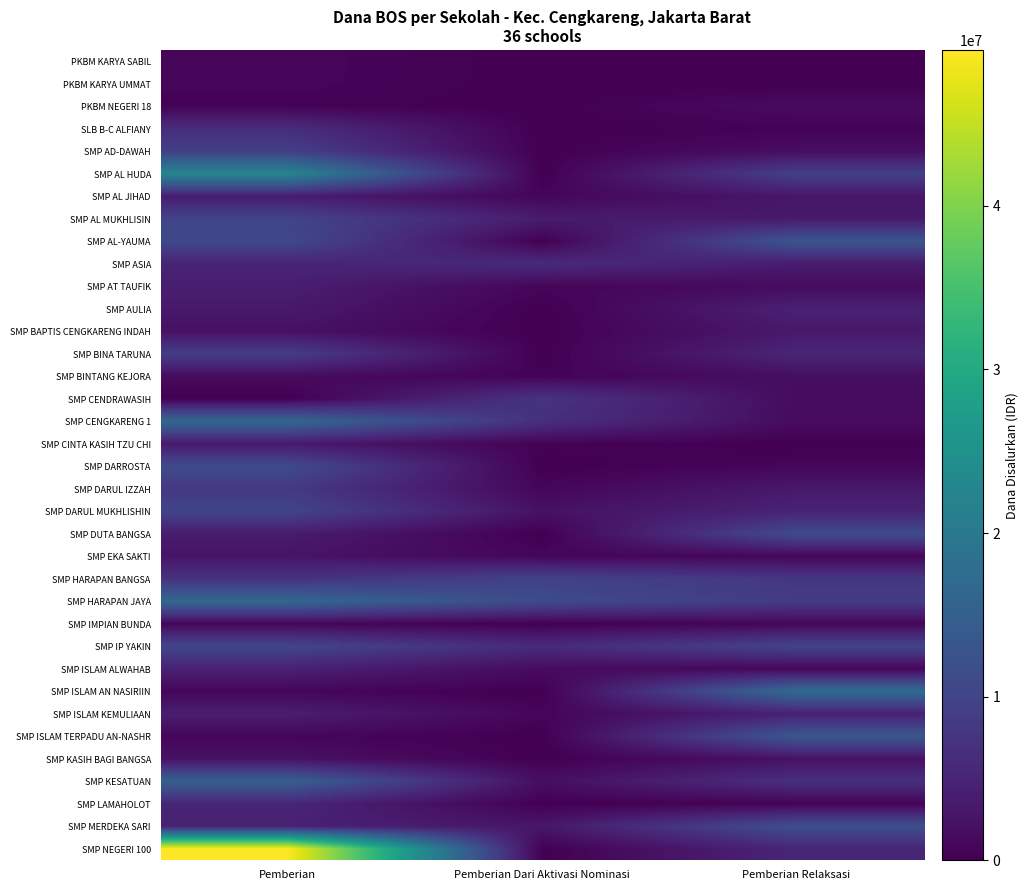

Between Pemberian and Pemberian Dari Aktivasi Nominasi, which series saw the biggest shift?

SMP NEGERI 100